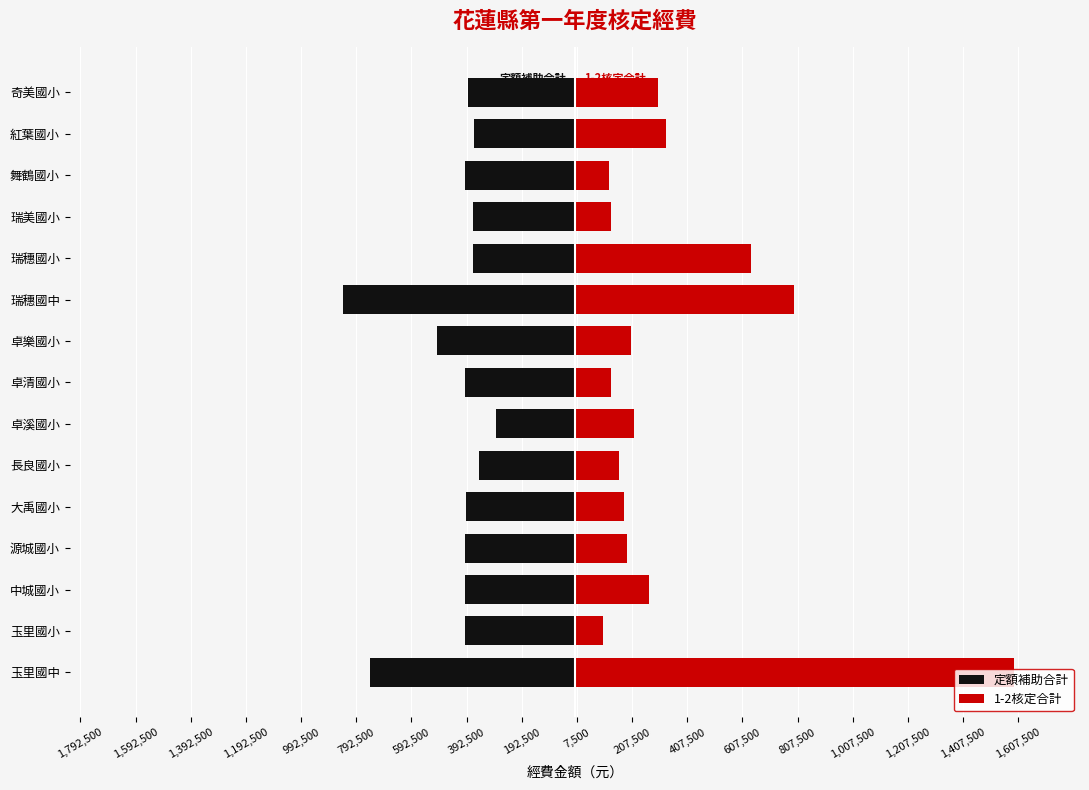

What is the spread (max minus min) of values at 舞鶴國小?

524520